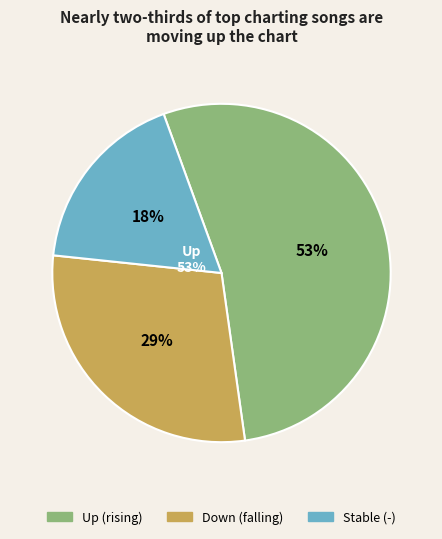

Which slice is the largest?

up